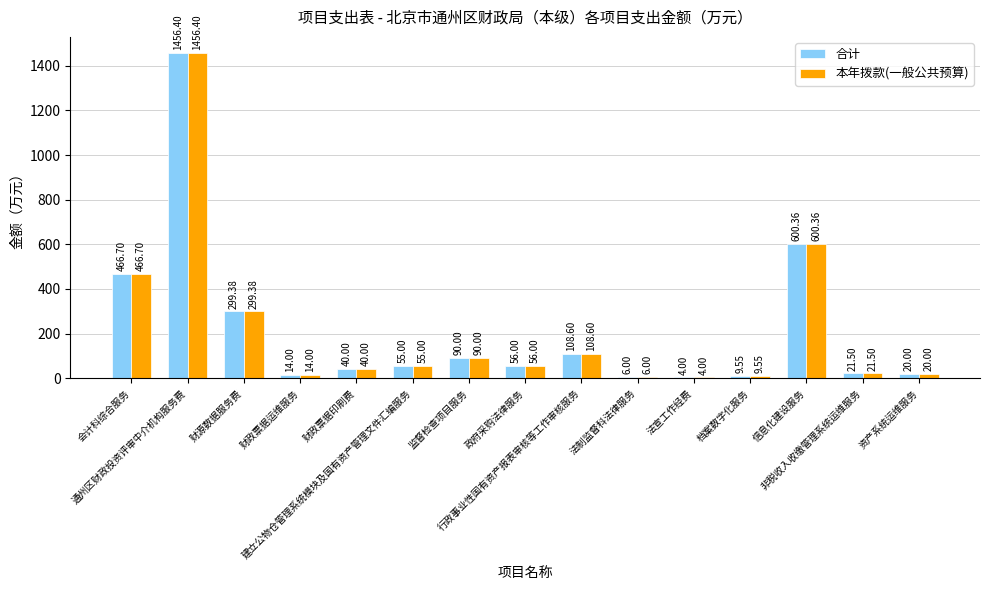

Is it true that 本年拨款(一般公共预算) equals 80.6 at 财源数据服务费?

False